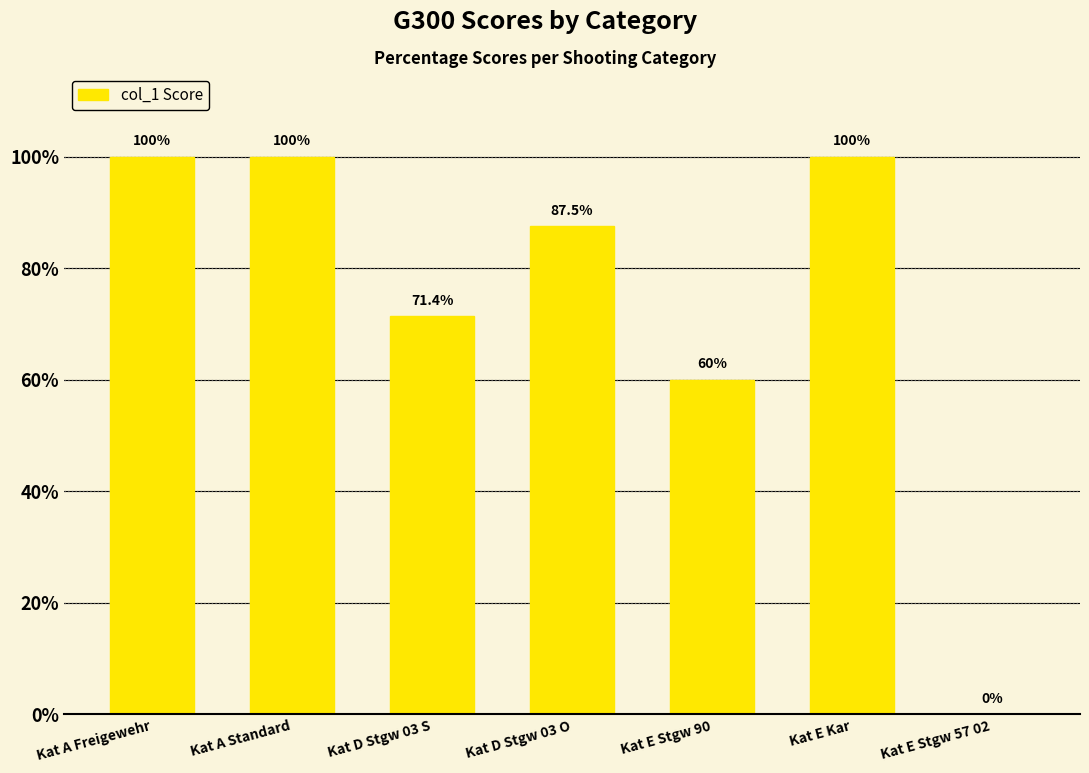

What is the sum of all values?

518.9